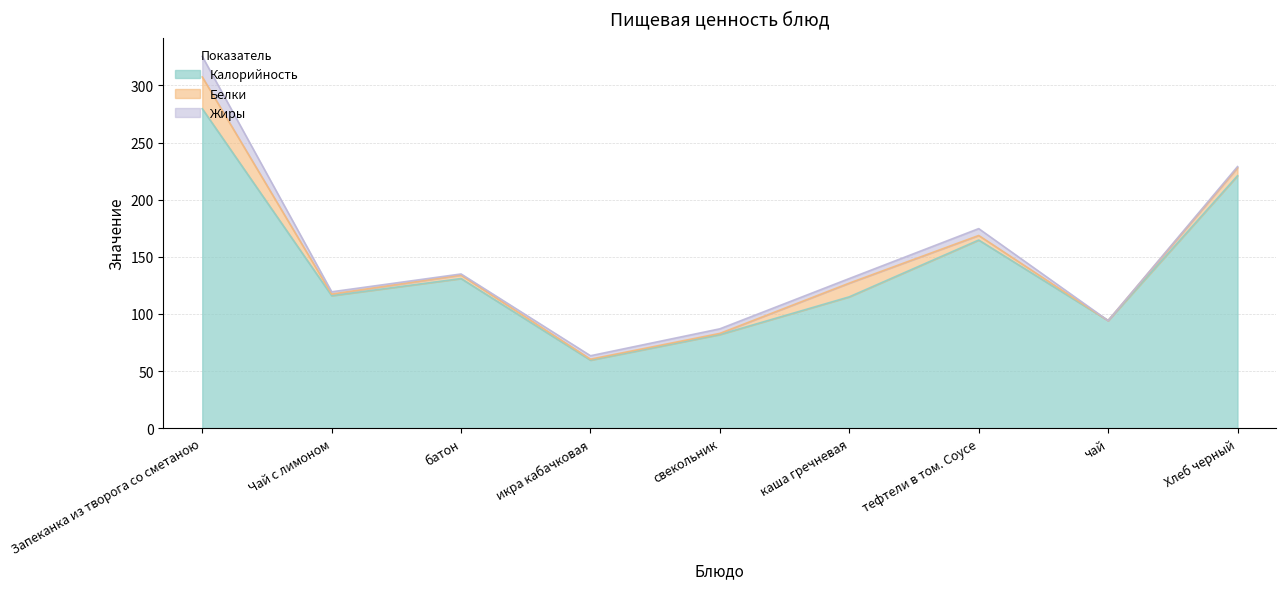

How many values in the Жиры series exceed 3?

4